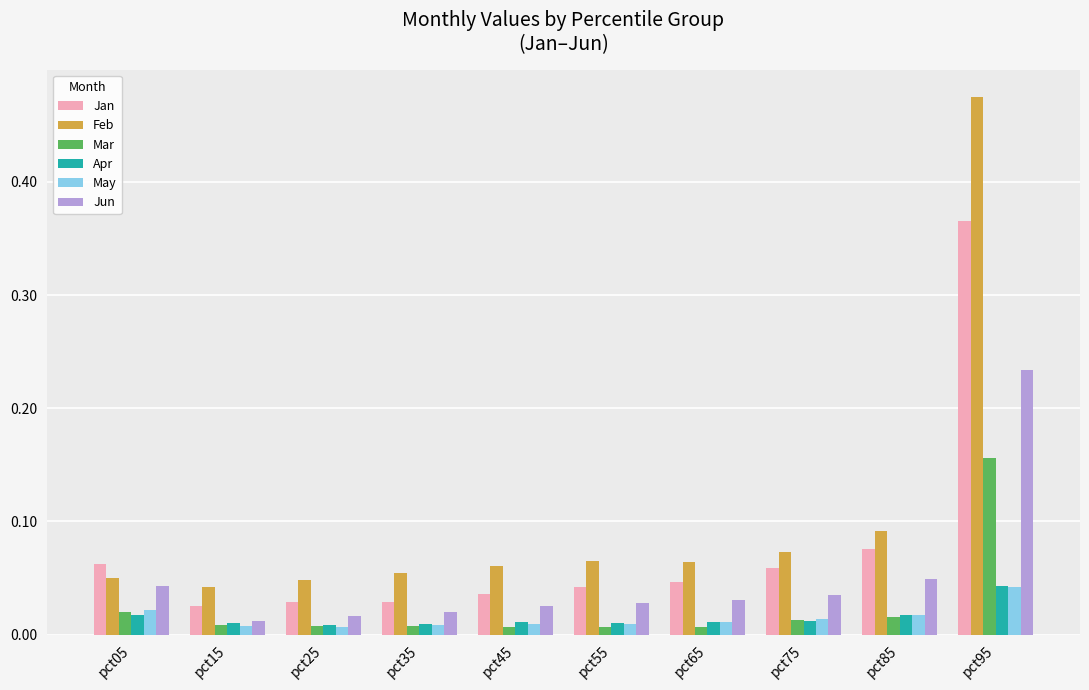

Between pct15 and pct95, which series saw the biggest shift?

Feb